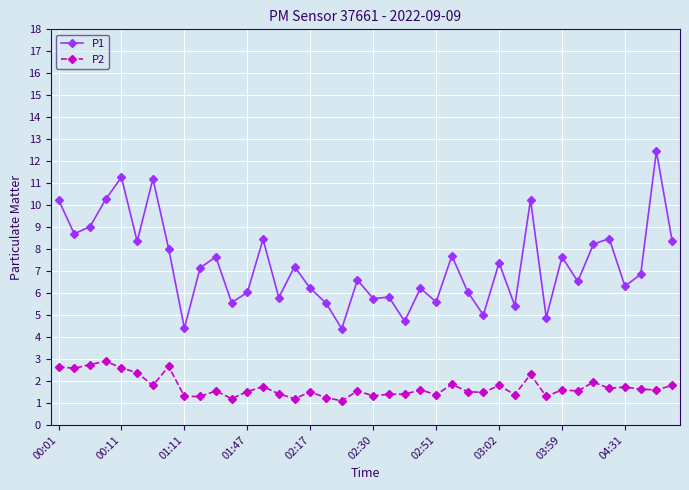

List the series in order of their overall mean, highest first.

P1, P2